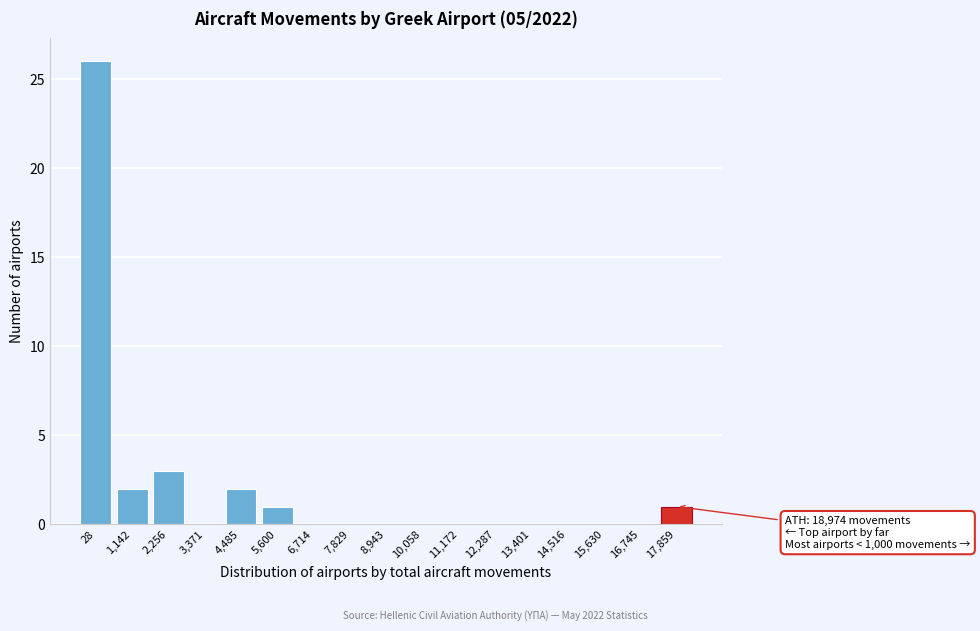

Reading right to left, list all the values displayed in this chart.

17,859=1	16,745=0	15,630=0	14,516=0	13,401=0	12,287=0	11,172=0	10,058=0	8,943=0	7,829=0	6,714=0	5,600=1	4,485=2	3,371=0	2,256=3	1,142=2	28=26